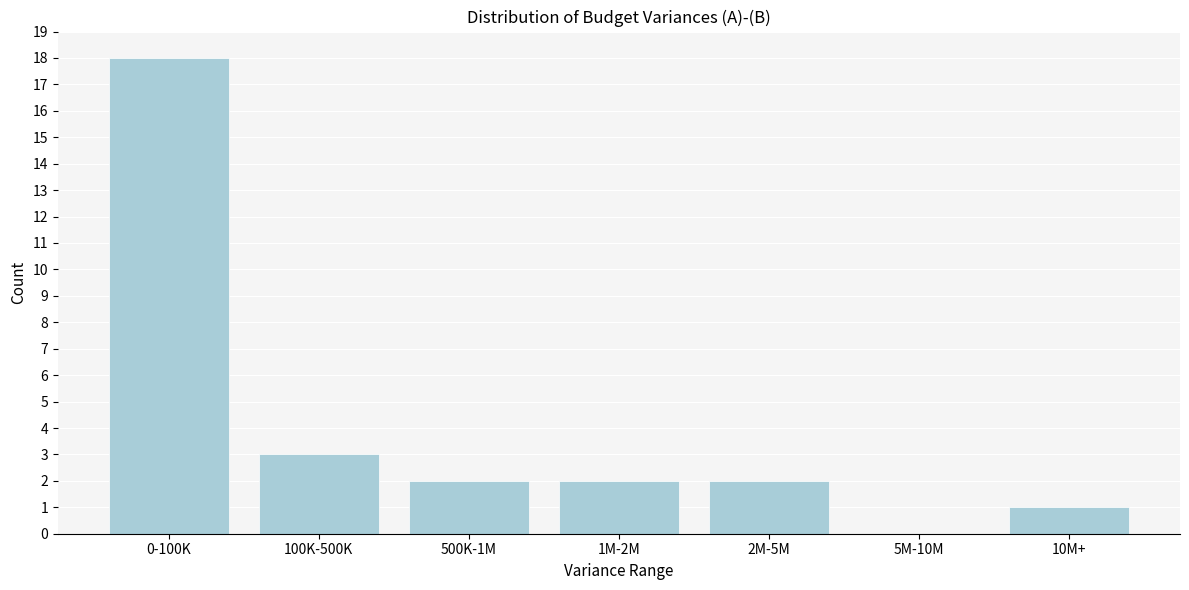

Reading left to right, list all the values displayed in this chart.

0-100K=18	100K-500K=3	500K-1M=2	1M-2M=2	2M-5M=2	5M-10M=0	10M+=1